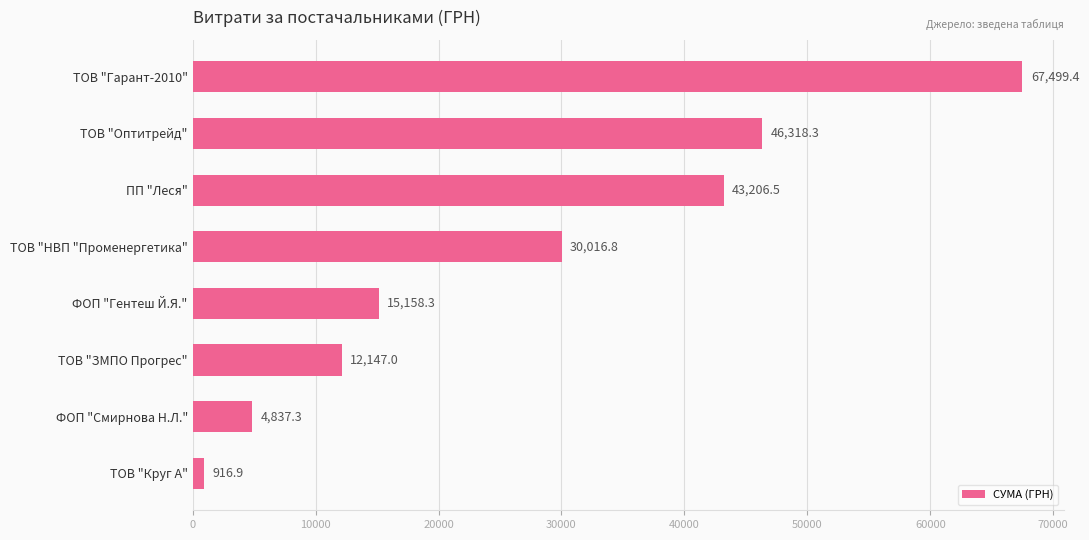

The value at ТОВ "Оптитрейд" is 46318.3. True or false?

True